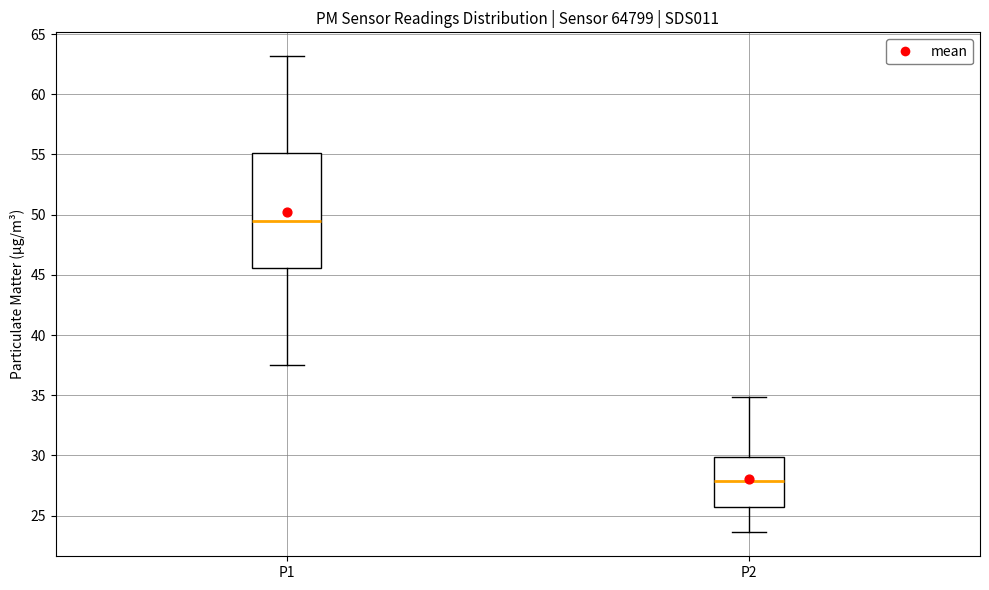

Reading left to right, transcribe this box plot: for each box, give where its median line is, the range the box spans, and where its two whiskers end, as read against the y-axis. The values are not printed on the chart, so give them approximately, as read against the axis.

P1: median 49.5, box 45.5 to 55.0, whiskers 37.5 to 63.0
P2: median 28.0, box 25.5 to 30.0, whiskers 23.5 to 35.0